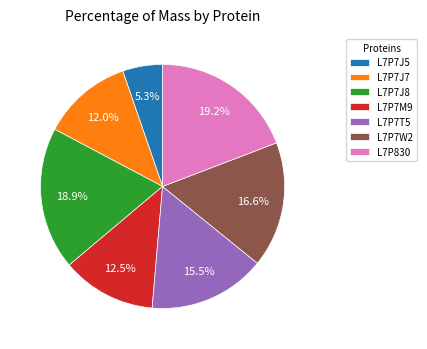

To the nearest percent, what is the average slice percentage?

14%